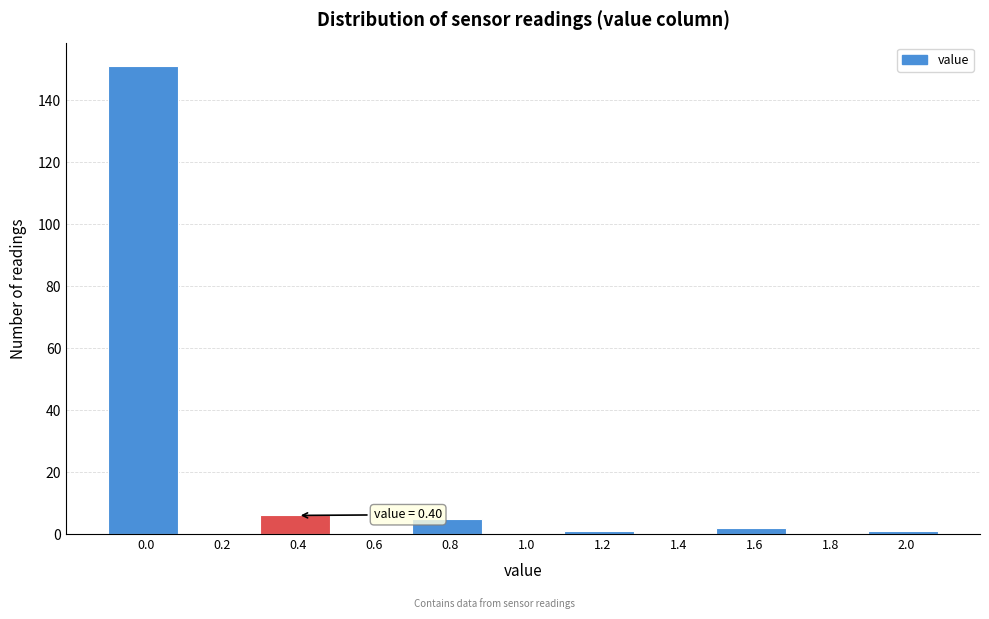

Reading left to right, list all the values displayed in this chart.

0.0=151	0.2=0	0.4=6	0.6=0	0.8=5	1.0=0	1.2=1	1.4=0	1.6=2	1.8=0	2.0=1